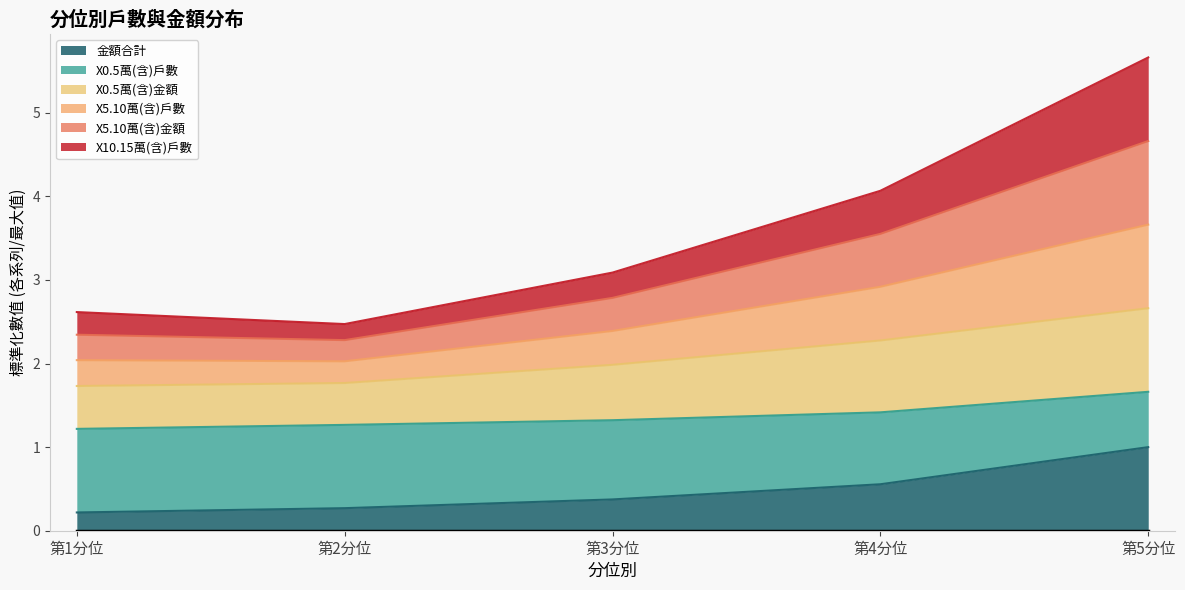

What is the value of the 金額合計 point at the 3rd from the left?

0.4